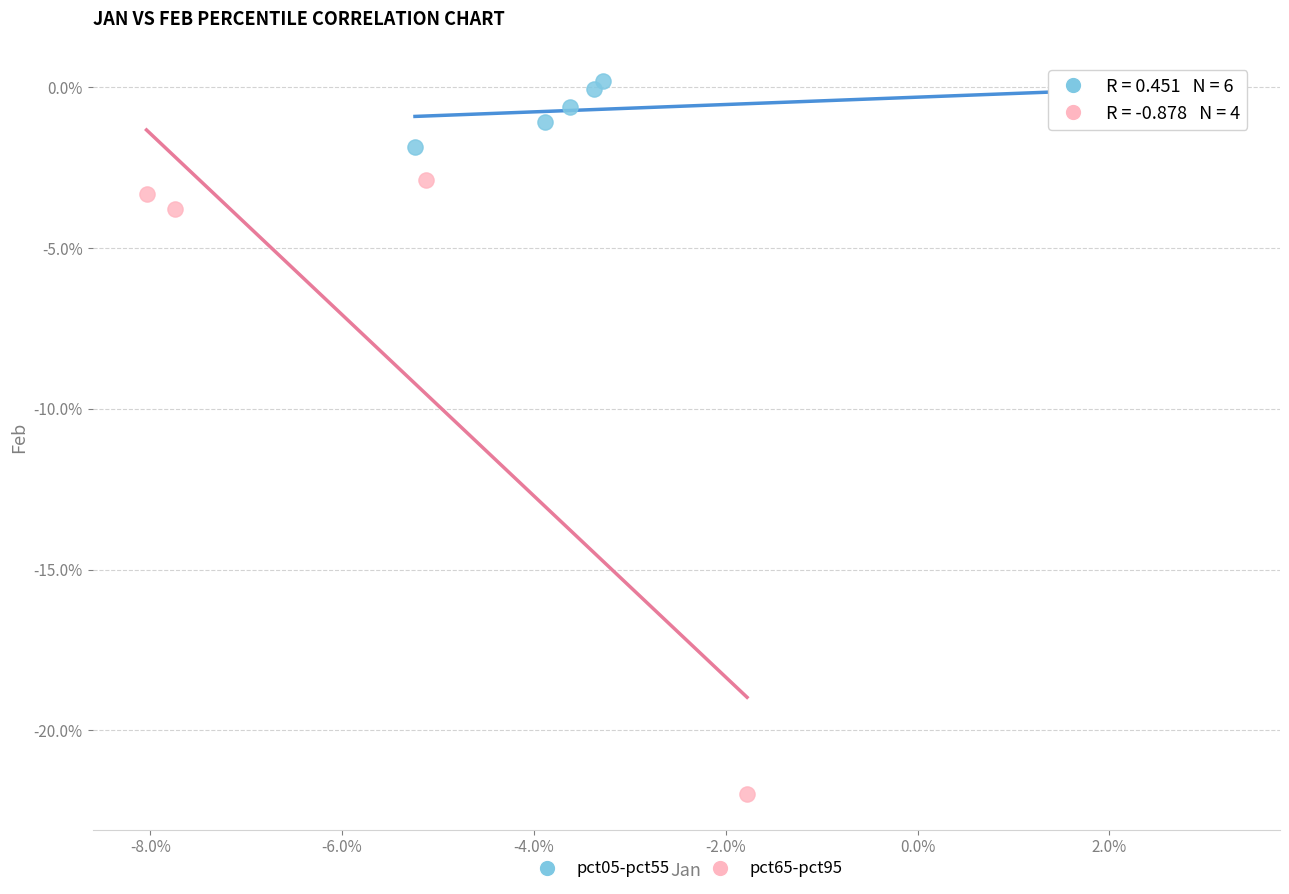

What are all the series names shown in the legend?

pct05-pct55, pct65-pct95